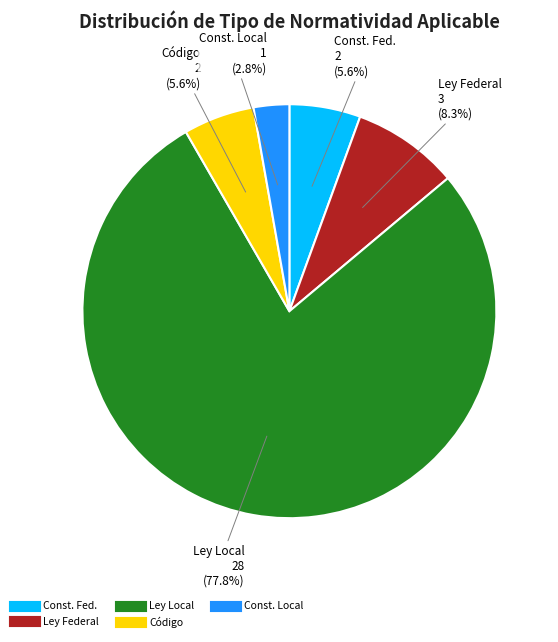

How many segments does this pie chart have?

5